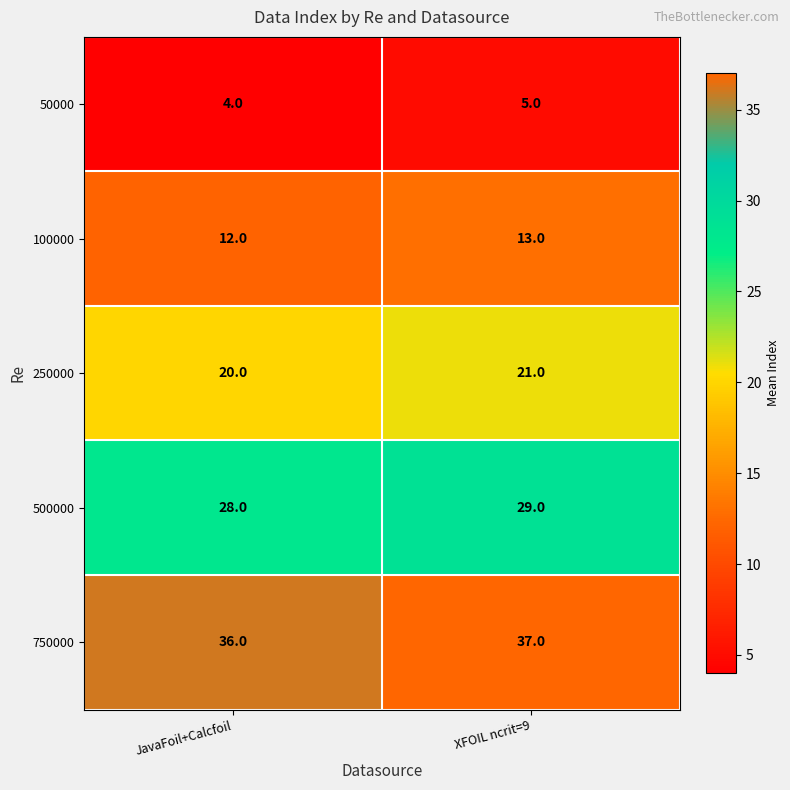

At JavaFoil+Calcfoil, list the series in order from largest to smallest.

750000, 500000, 250000, 100000, 50000